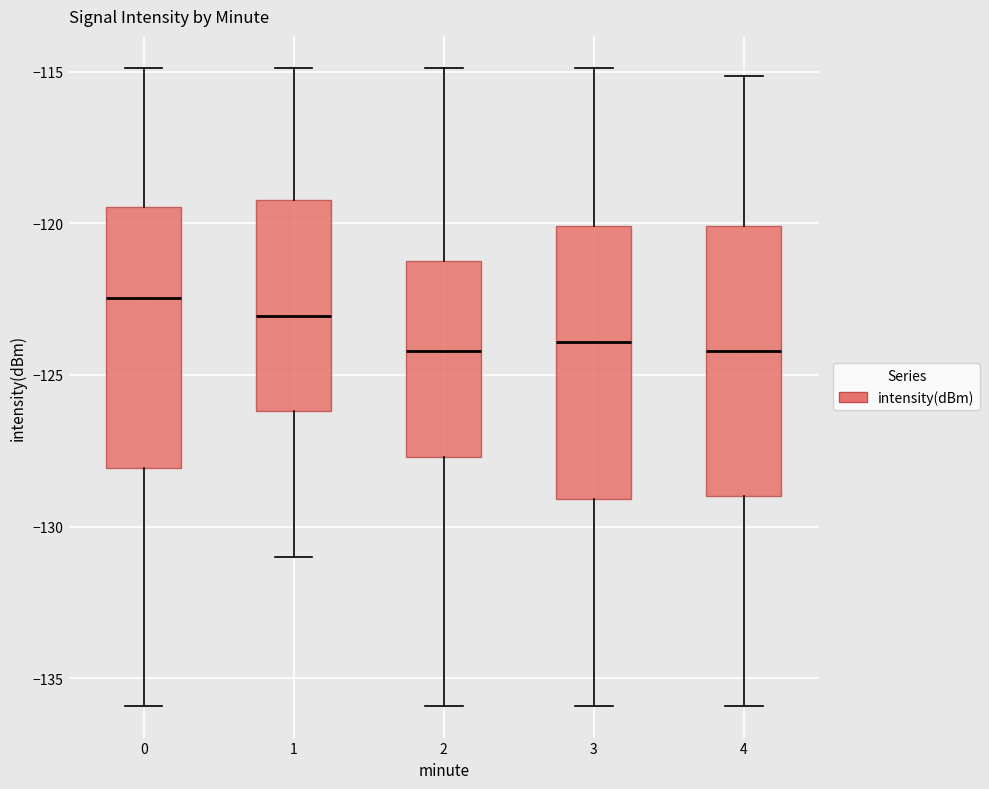

Reading left to right, read every box against the y-axis: the position of its median line, the range the box covers, and the ends of its whiskers. The values are not printed on the chart, so give them approximately, as read against the axis.

0: median -122.5, box -128.0 to -119.5, whiskers -136.0 to -115.0
1: median -123.0, box -126.0 to -119.0, whiskers -131.0 to -115.0
2: median -124.0, box -127.5 to -121.0, whiskers -136.0 to -115.0
3: median -124.0, box -129.0 to -120.0, whiskers -136.0 to -115.0
4: median -124.0, box -129.0 to -120.0, whiskers -136.0 to -115.0